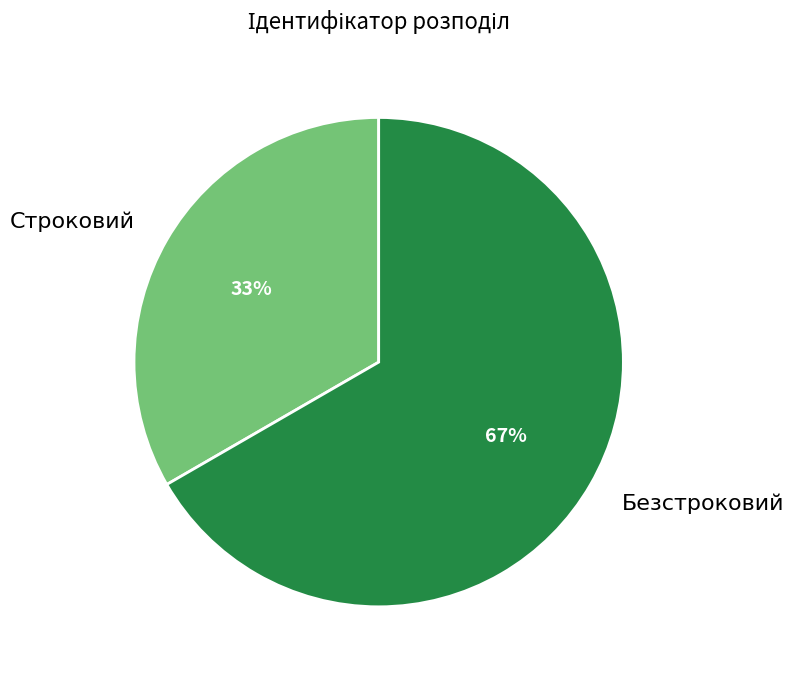

Between Безстроковий and Строковий, which is larger?

Безстроковий